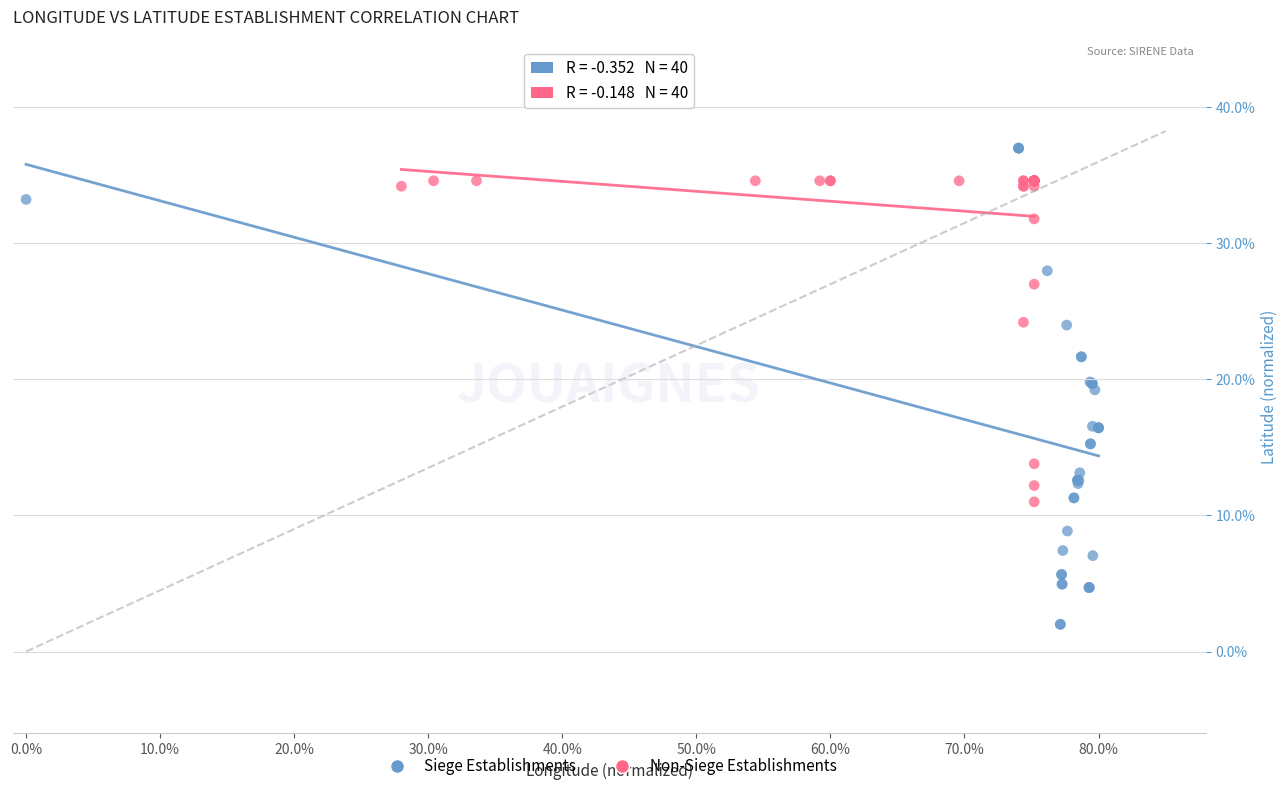

Which series contains the highest Y value?

Siege Establishments